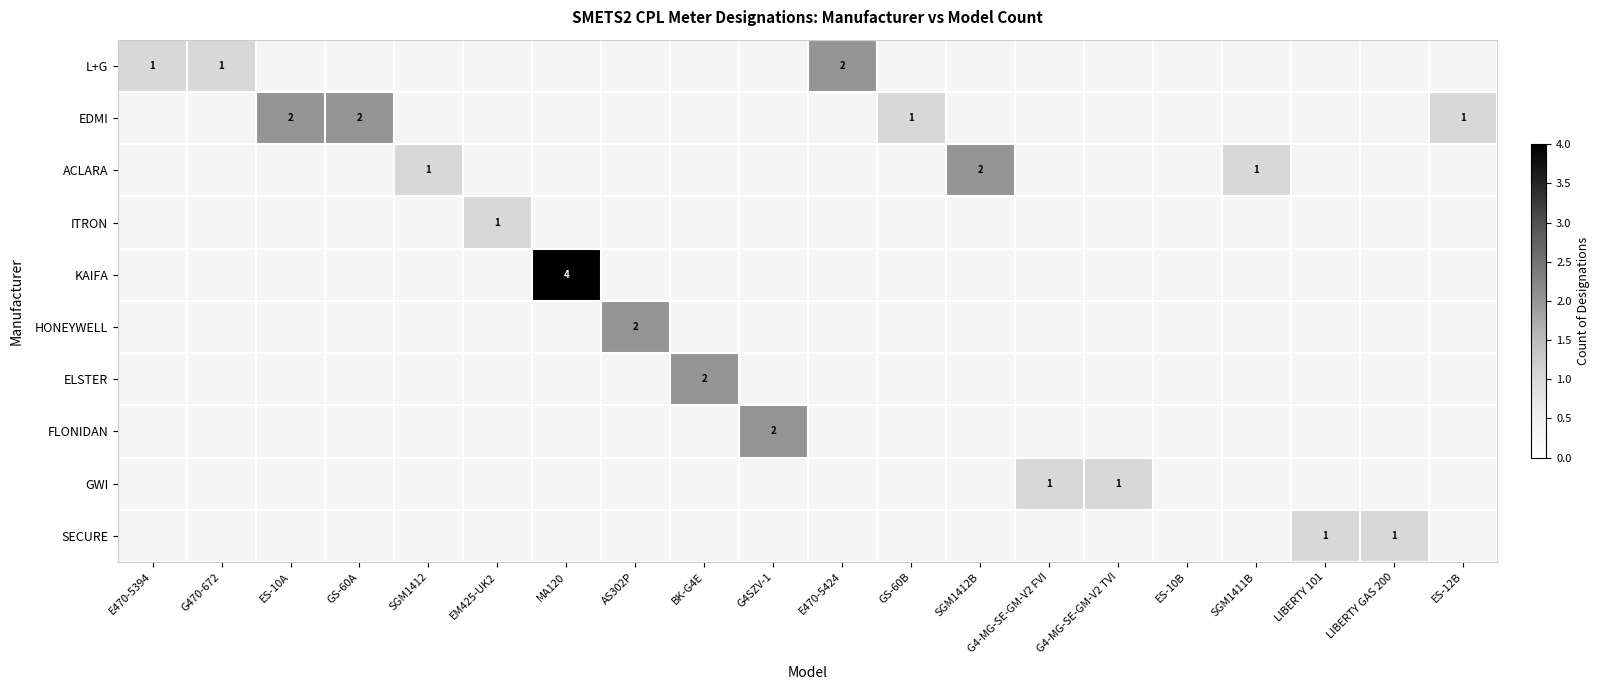

At which category does the chart reach its peak across all series?

MA120